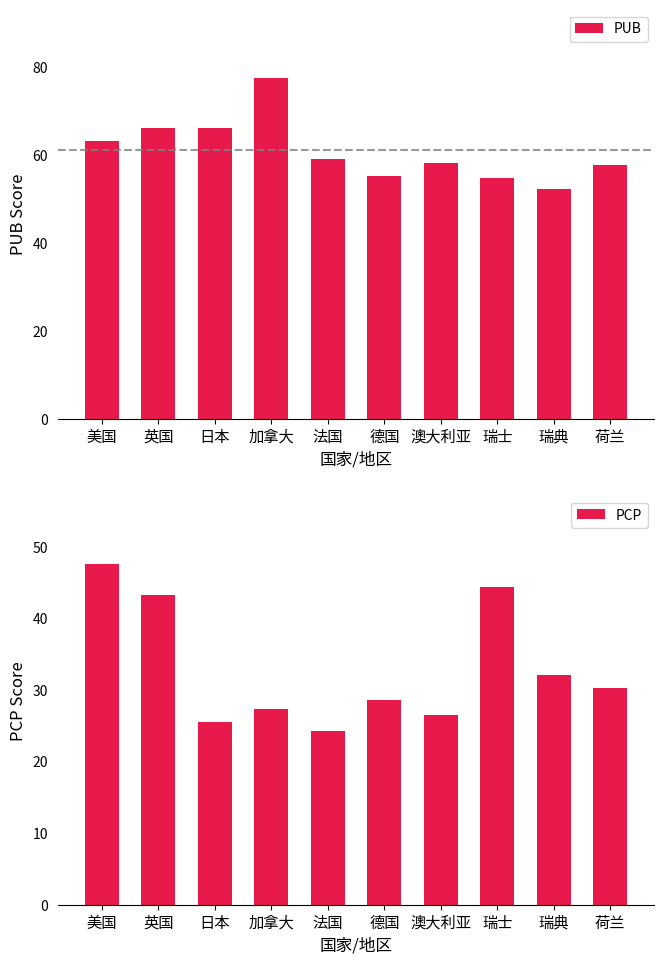

What is the difference between the maximum and second lowest values in the PUB series?

22.9